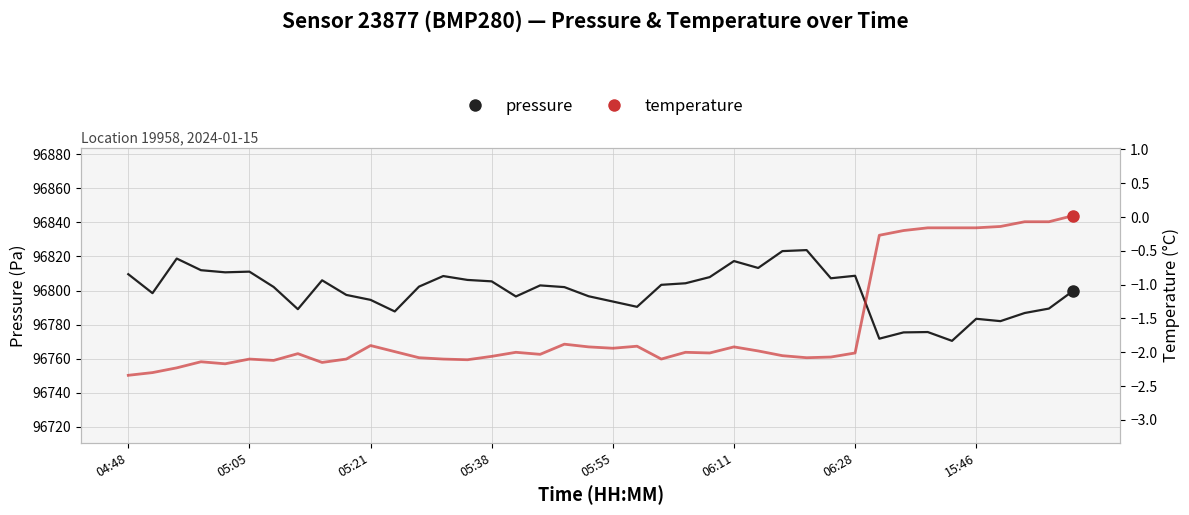

What is the label of the 22nd point from the left?

21